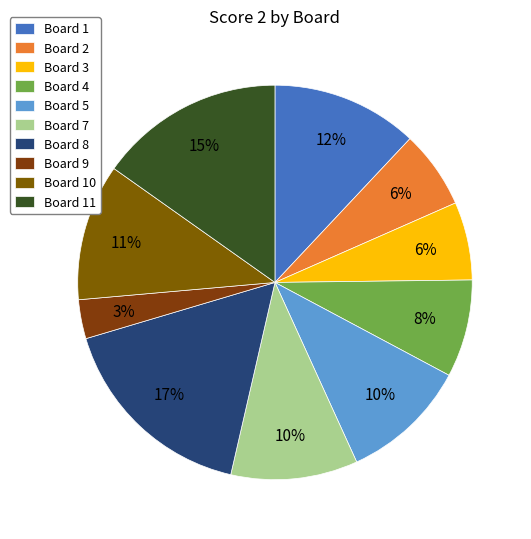

Between Board 11 and Board 3, which is larger?

Board 11